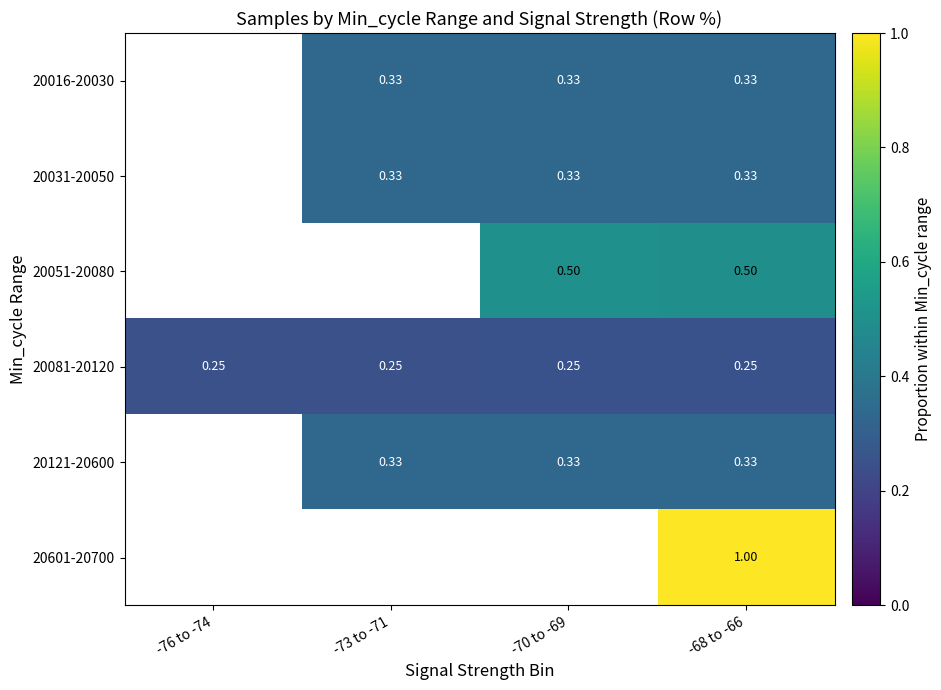

What value does the 20081-20120 series have at -76 to -74?

0.2